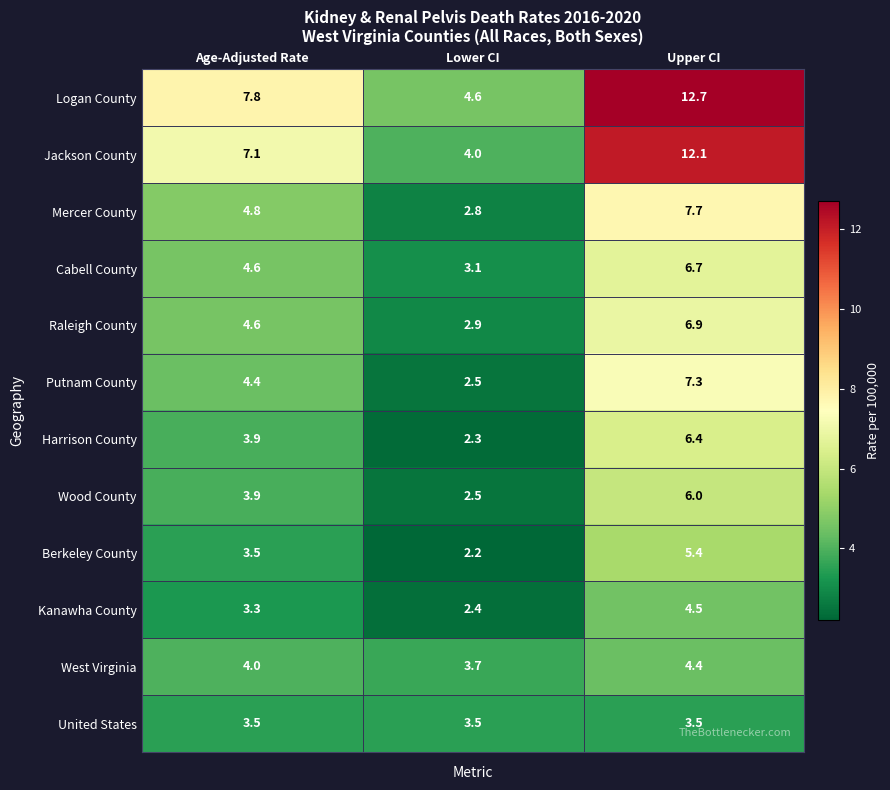

True or false: Raleigh County has a value of 6.9 at Upper CI.

True